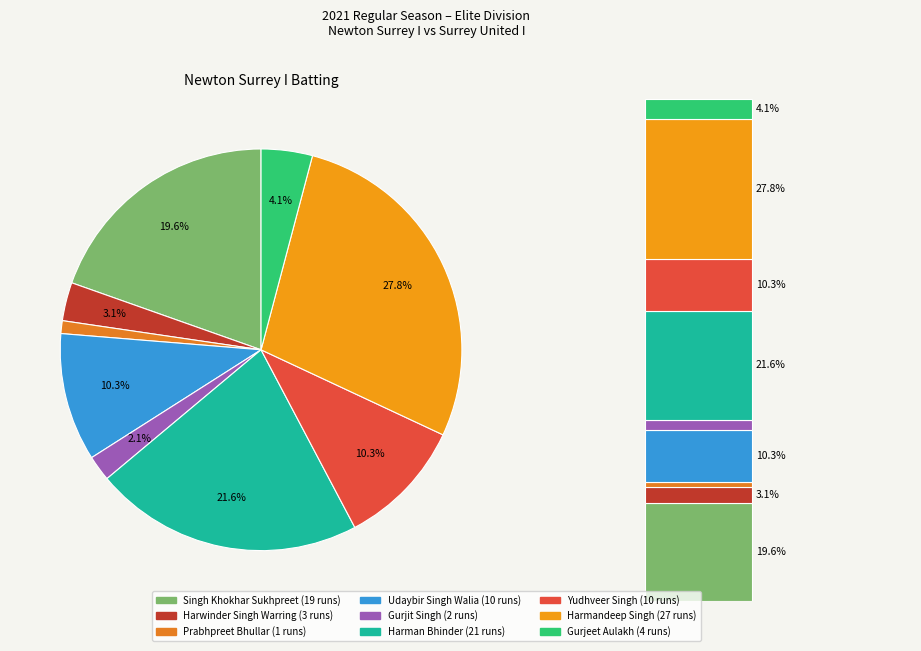

Is it true that Gurjeet Aulakh is 1% of the pie?

False